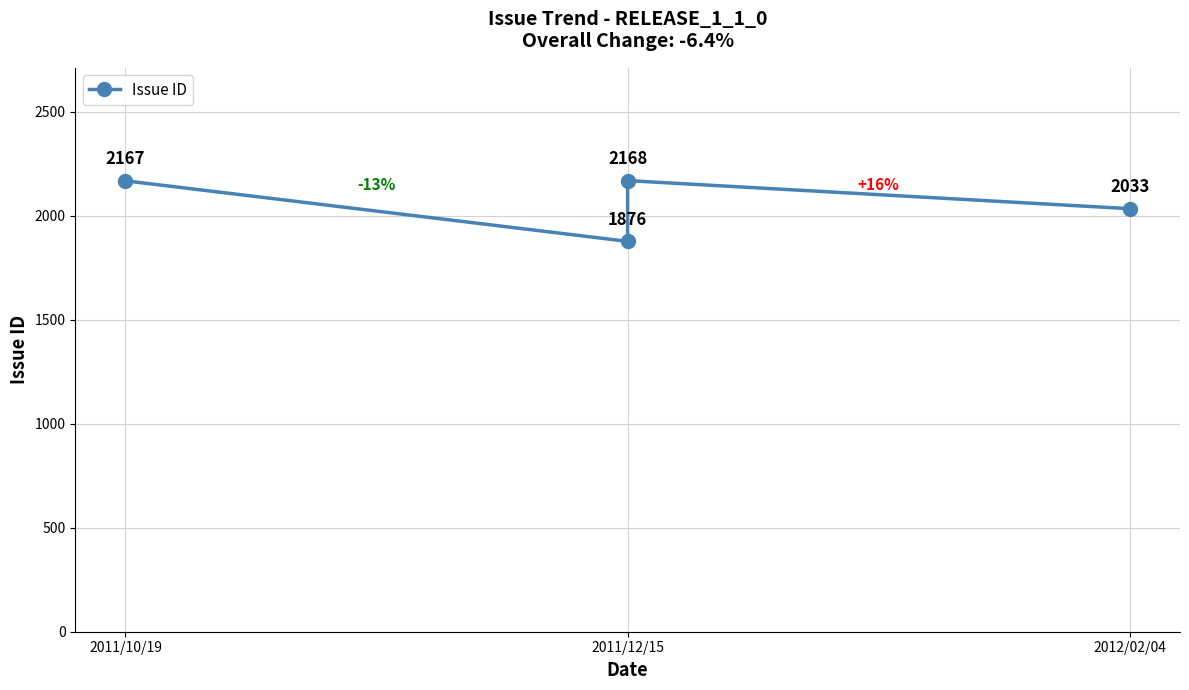

How many data points are above 2167?

1